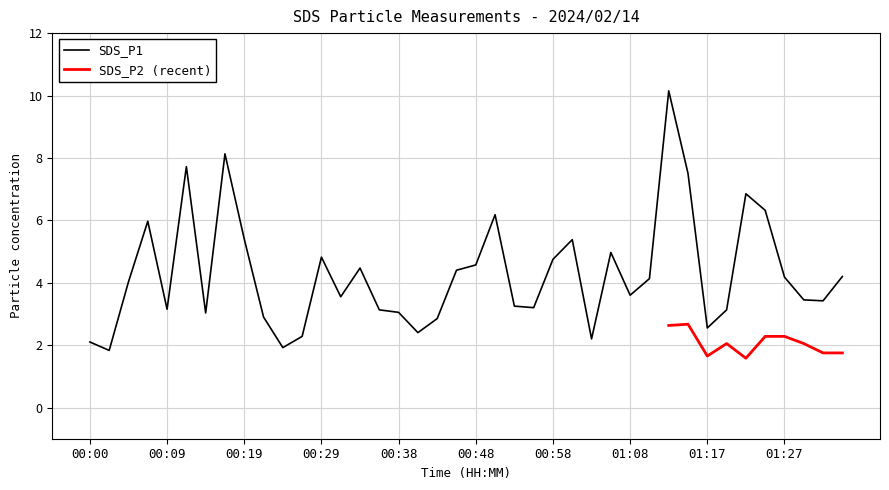

What position from the right is 00:04?

38